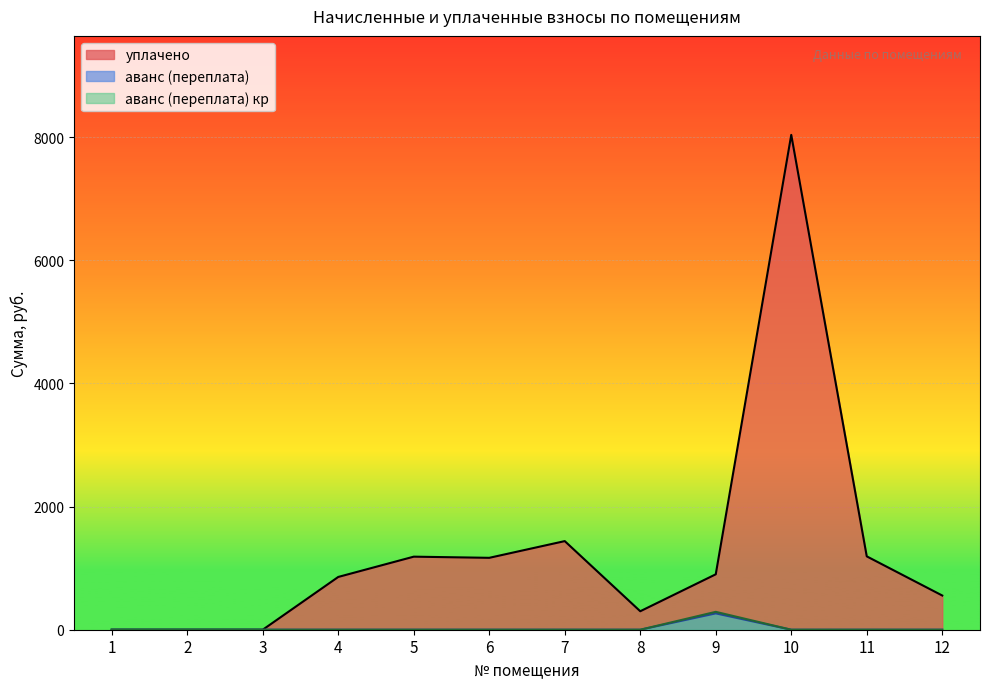

True or false: уплачено has more than 1 interior local peaks.

True